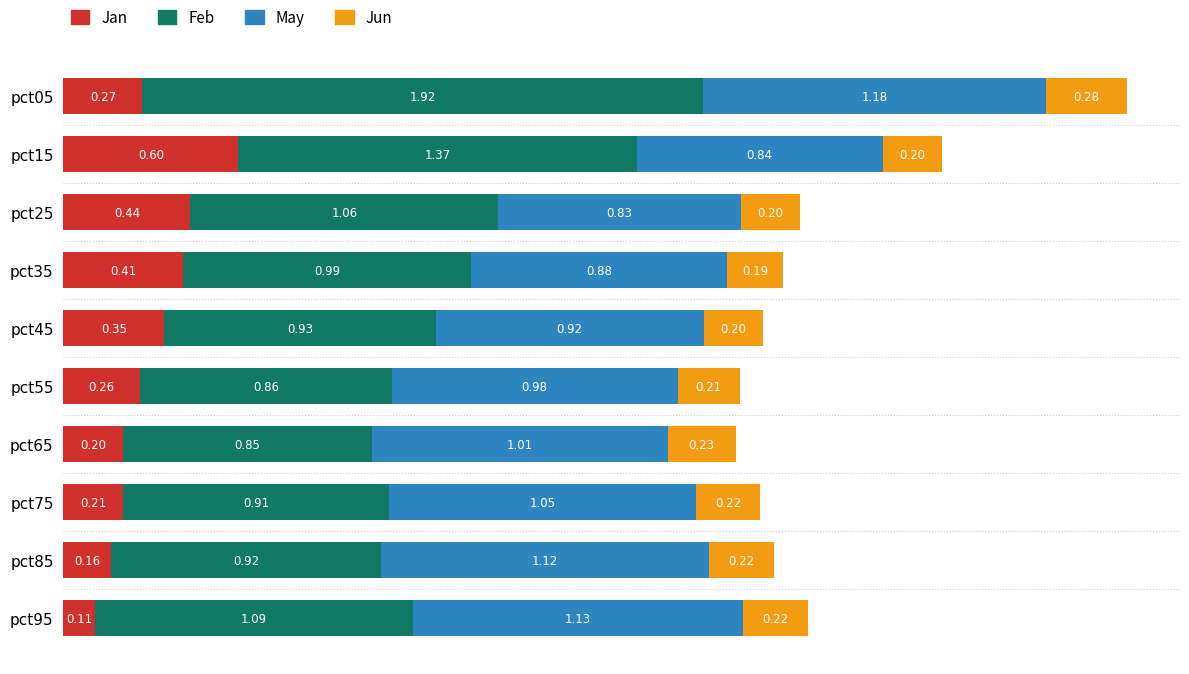

At which category is the sum across all series the highest?

pct05